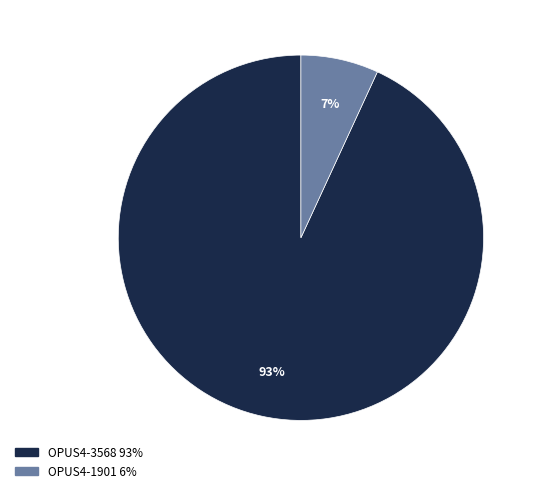

Which category has the biggest portion of the pie?

OPUS4-3568